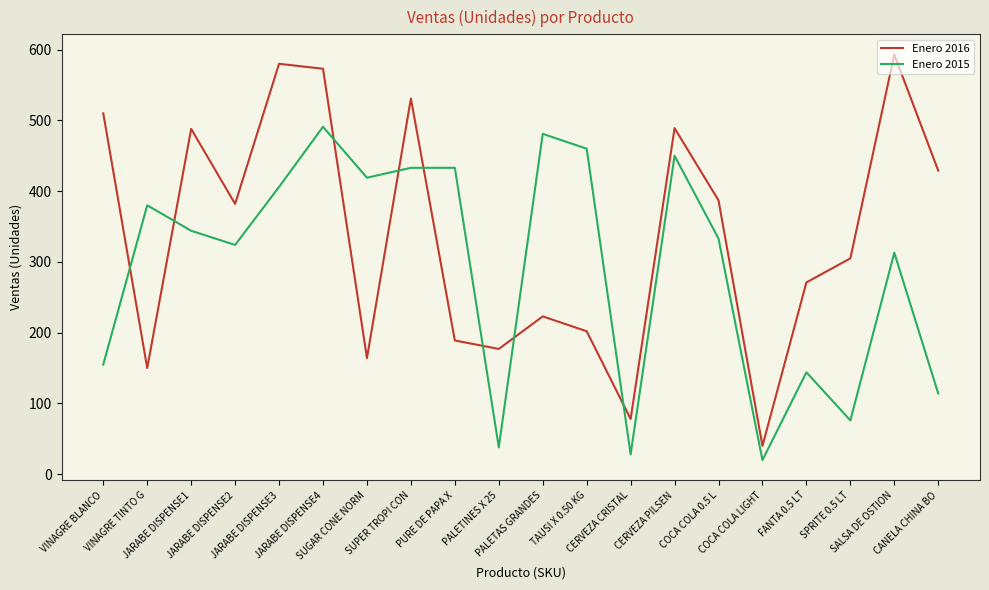

True or false: Enero 2016 has a value of 164 at SUGAR CONE NORM.

True